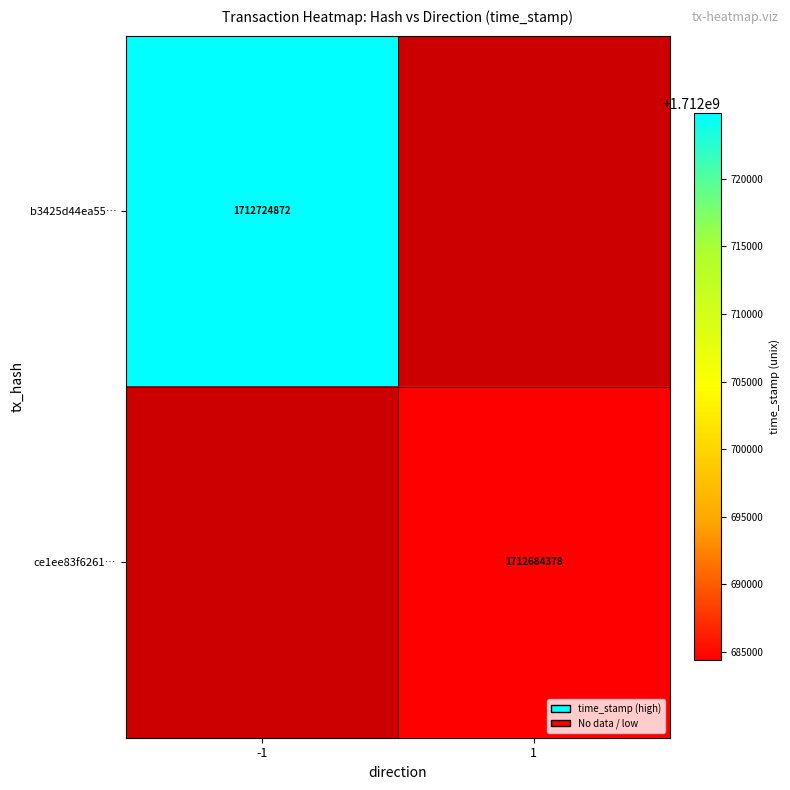

True or false: ce1ee83f6261… has a value of 522861555.1 at 1.

False